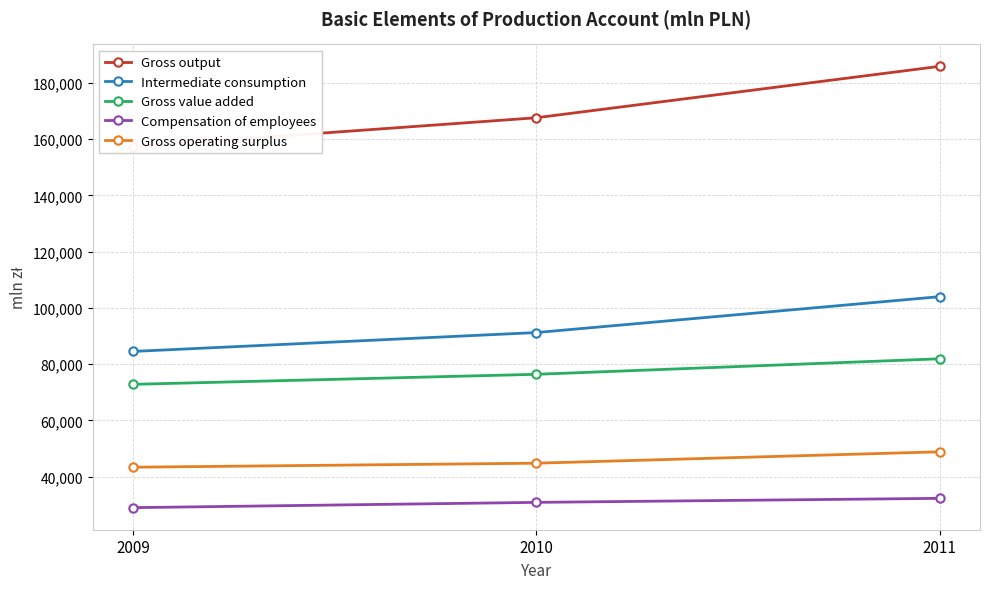

Which series has the widest spread of values?

Gross output